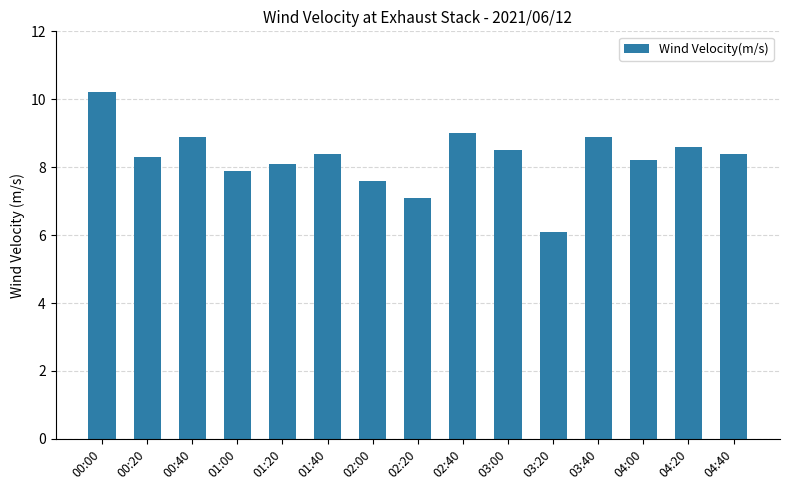

True or false: the data shows 14.2 at 04:00.

False